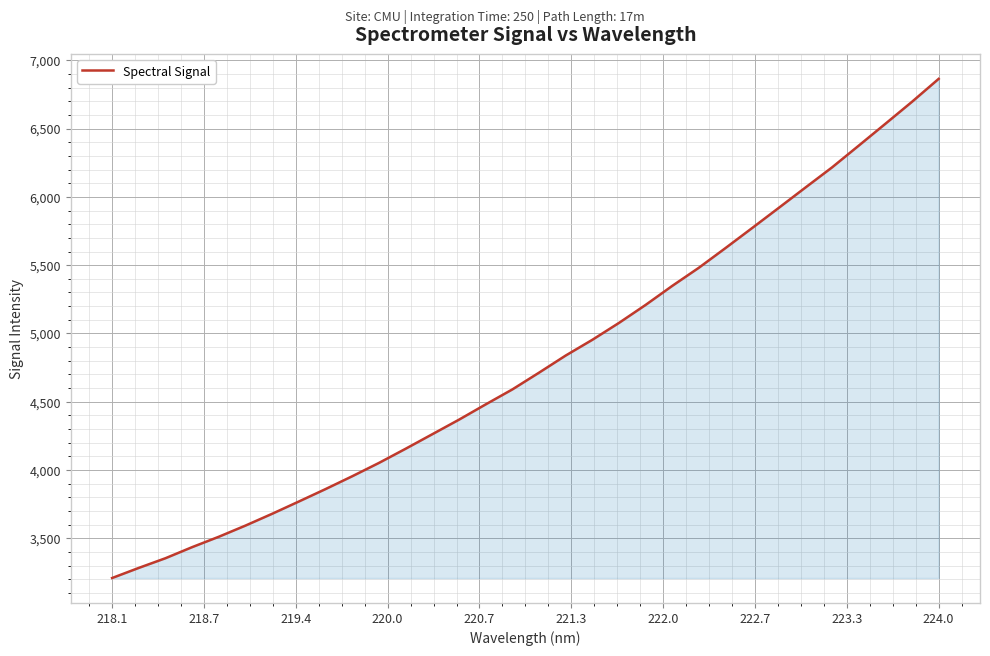

True or false: the data has more than 0 interior local peaks.

False